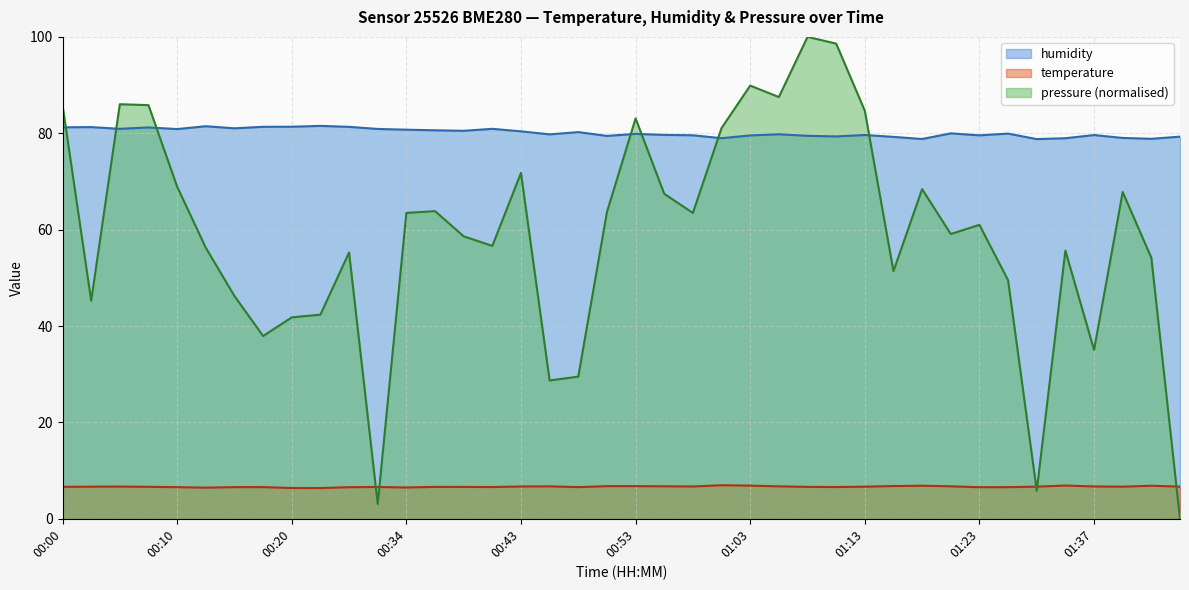

What is the value of the humidity point at the 20th from the left?

79.5